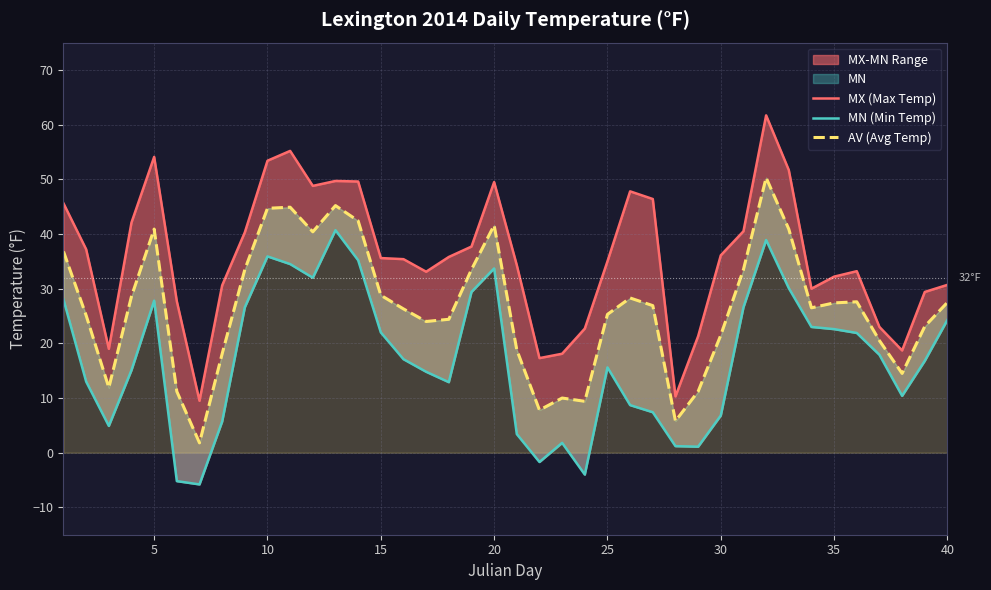

Reading left to right, transcribe all the data shown in this chart.

MX (Max Temp): 45.6	37.2	19.0	42.1	54.1	27.7	9.5	30.6	40.3	53.4	55.2	48.8	49.7	49.6	35.6	35.4	33.1	35.8	37.7	49.5	34.3	17.3	18.1	22.7	35.0	47.8	46.4	10.3	21.3	36.1	40.5	61.7	51.7	30.0	32.2	33.2	23.0	18.7	29.4	30.7
MN (Min Temp): 28.0	13.0	4.9	15.1	27.8	-5.2	-5.8	5.7	26.6	35.9	34.5	32.0	40.7	35.2	22.0	17.1	14.8	12.9	29.4	33.7	3.4	-1.7	1.8	-4.0	15.6	8.7	7.4	1.2	1.1	6.8	26.6	38.9	30.1	23.0	22.6	21.9	17.9	10.4	16.8	24.3
AV (Avg Temp): 36.8	25.1	11.9	28.6	40.9	11.2	1.8	18.1	33.5	44.7	44.9	40.4	45.2	42.4	28.8	26.3	24.0	24.4	33.5	41.6	18.8	7.8	10.0	9.4	25.3	28.3	26.9	5.8	11.2	21.5	33.5	50.3	40.9	26.5	27.4	27.6	20.5	14.5	23.1	27.5